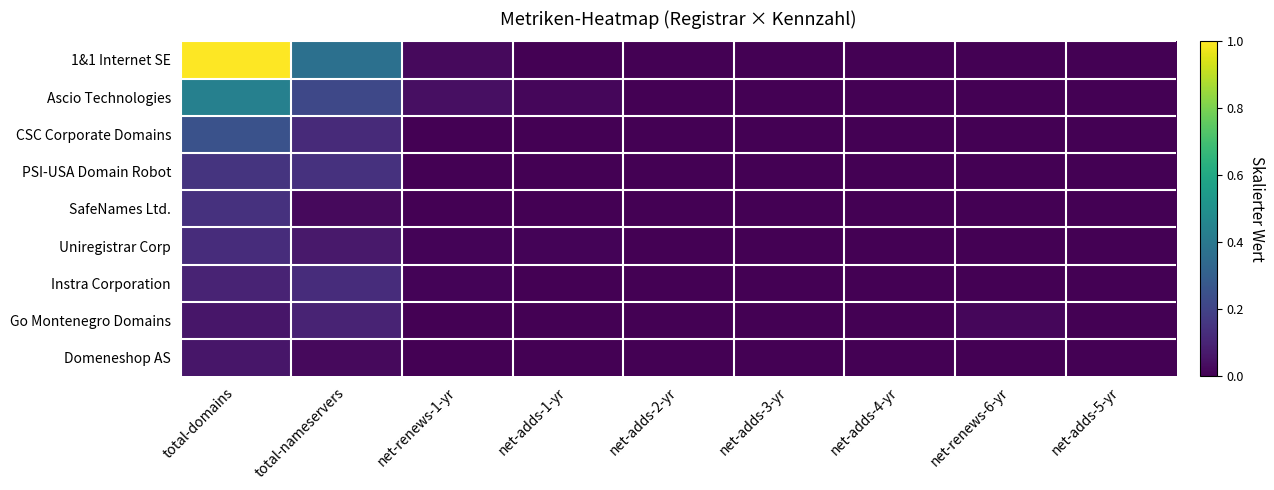

Between total-nameservers and net-adds-3-yr, which series saw the biggest shift?

1&1 Internet SE